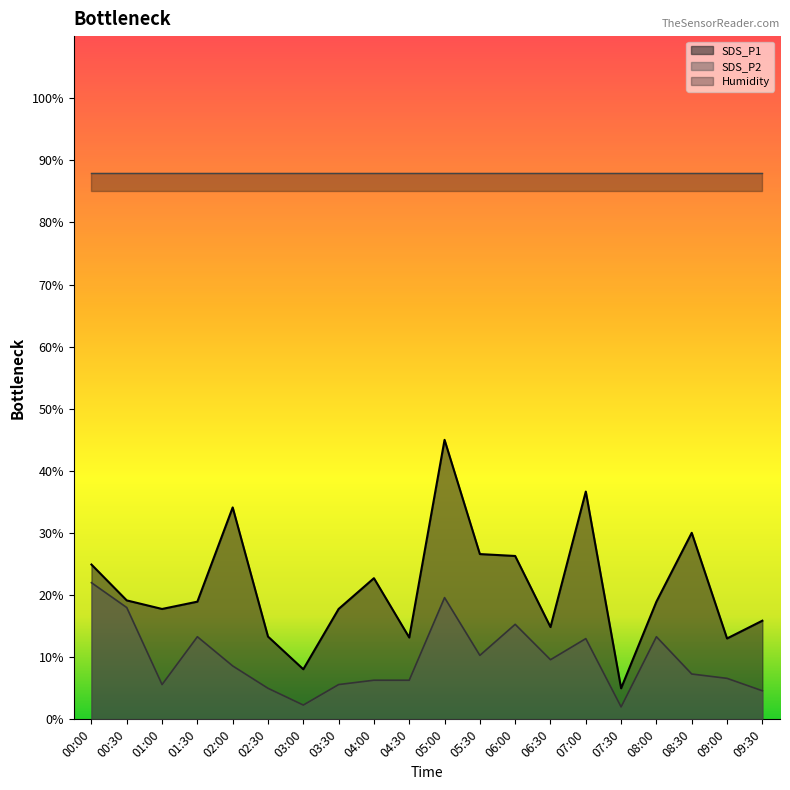

Does the chart have visible grid lines?

No